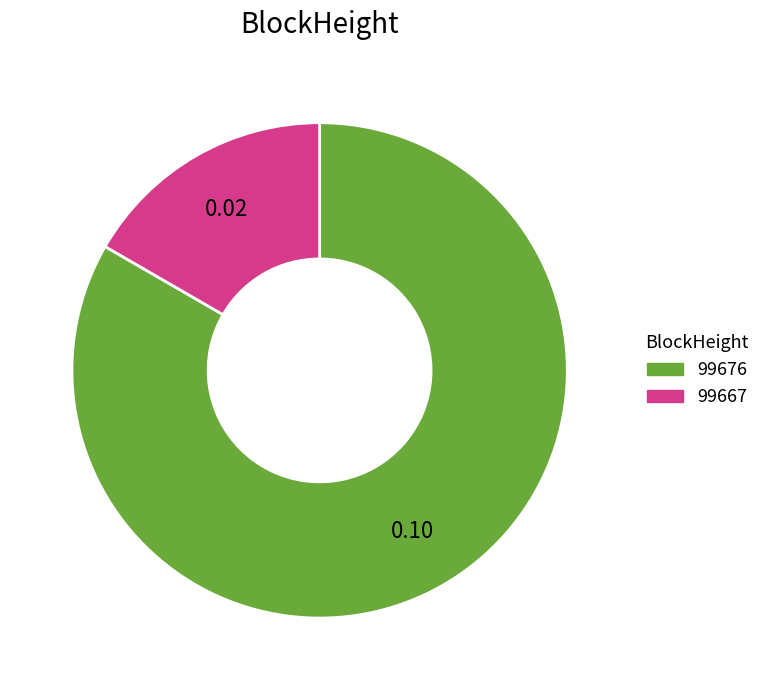

Combined, do 99667 and 99676 account for over 50%?

Yes